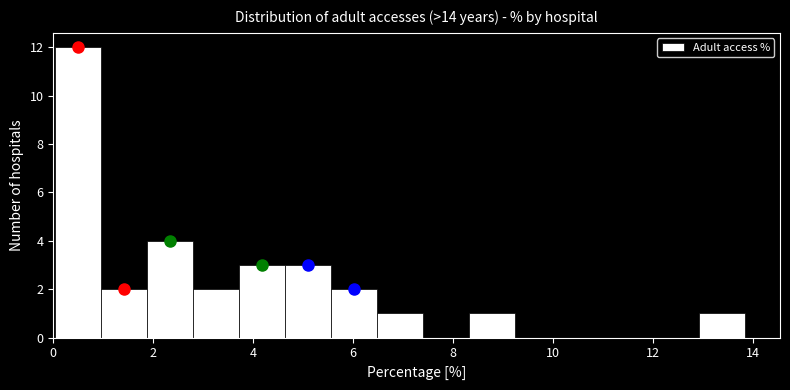

Reading left to right, transcribe this chart: for each bar, give the range it covers on the x-axis and its height. Neither the bar edges nor the heights are printed on the chart, so give them approximately, as read against the axes.

0.0 to 1.0: 12
1.0 to 1.8: 2
1.8 to 2.8: 4
2.8 to 3.8: 2
3.8 to 4.6: 3
4.6 to 5.6: 3
5.6 to 6.4: 2
6.4 to 7.4: 1
7.4 to 8.4: 0
8.4 to 9.2: 1
9.2 to 10.2: 0
10.2 to 11.0: 0
11.0 to 12.0: 0
12.0 to 13.0: 0
13.0 to 13.8: 1